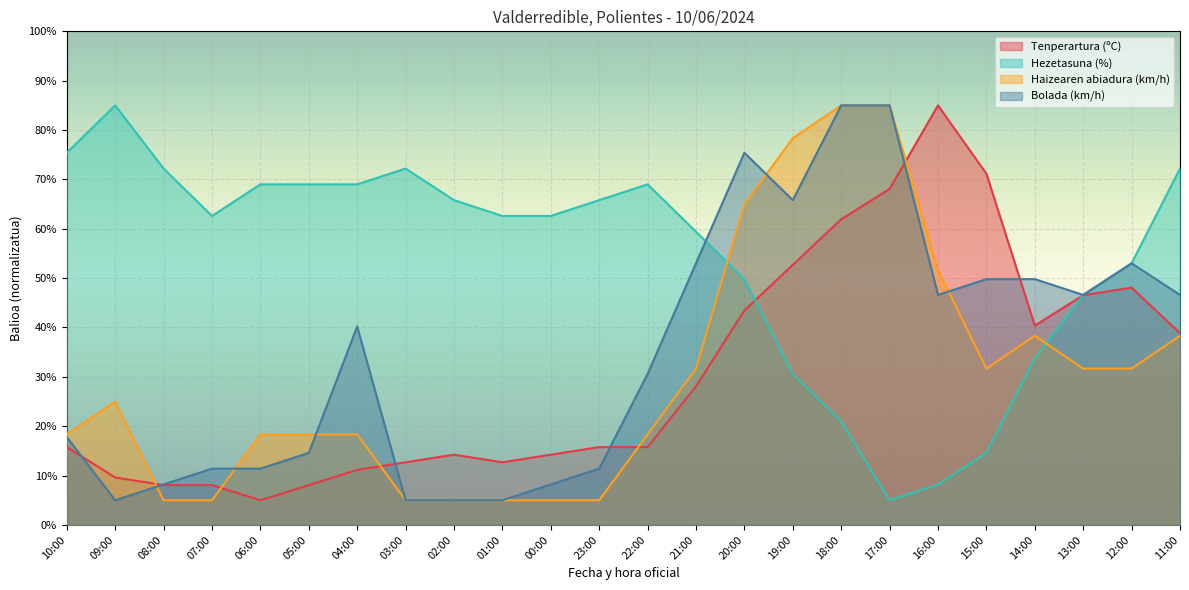

How many data points does each series have?

24